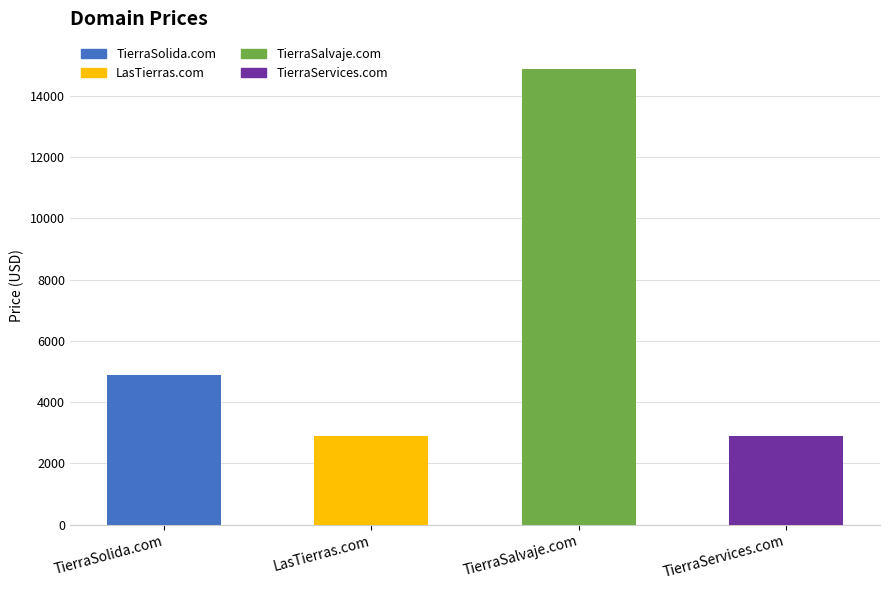

Between LasTierras.com and TierraSalvaje.com, which is larger?

TierraSalvaje.com